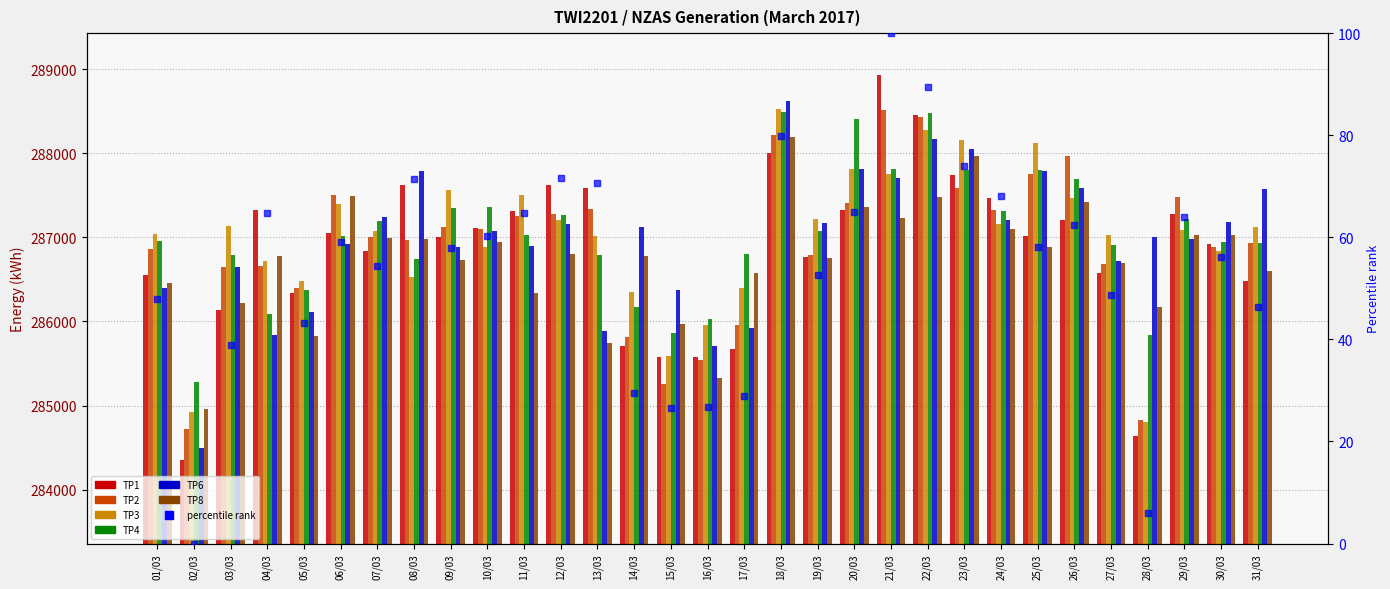

Does the chart contain stacked bars?

No